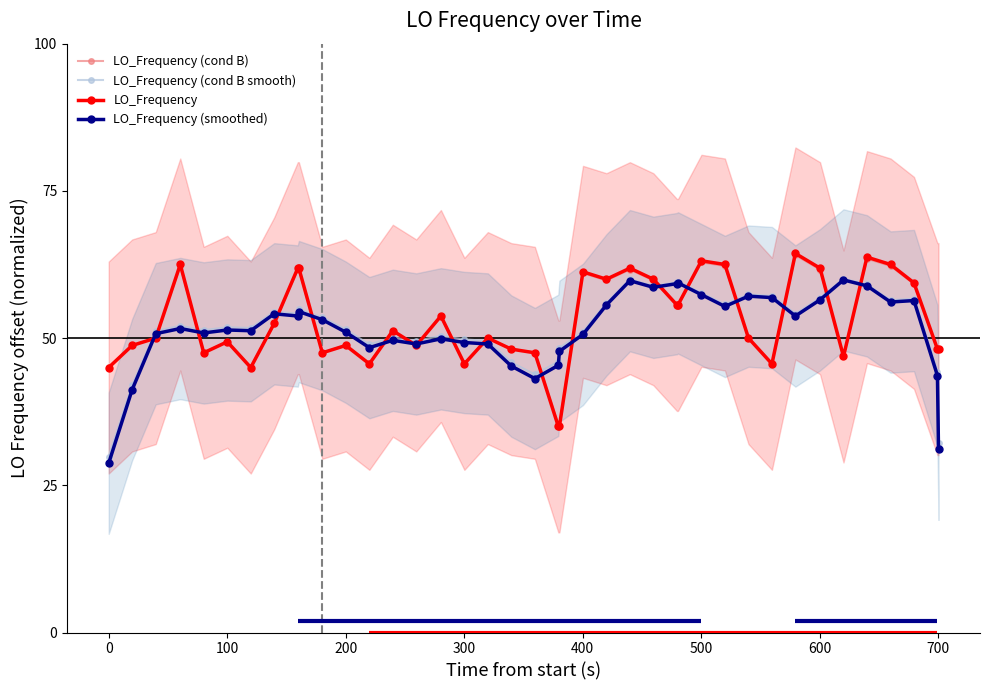

What is the value of the LO_Frequency (smoothed) point at the 25th from the left?

59.8